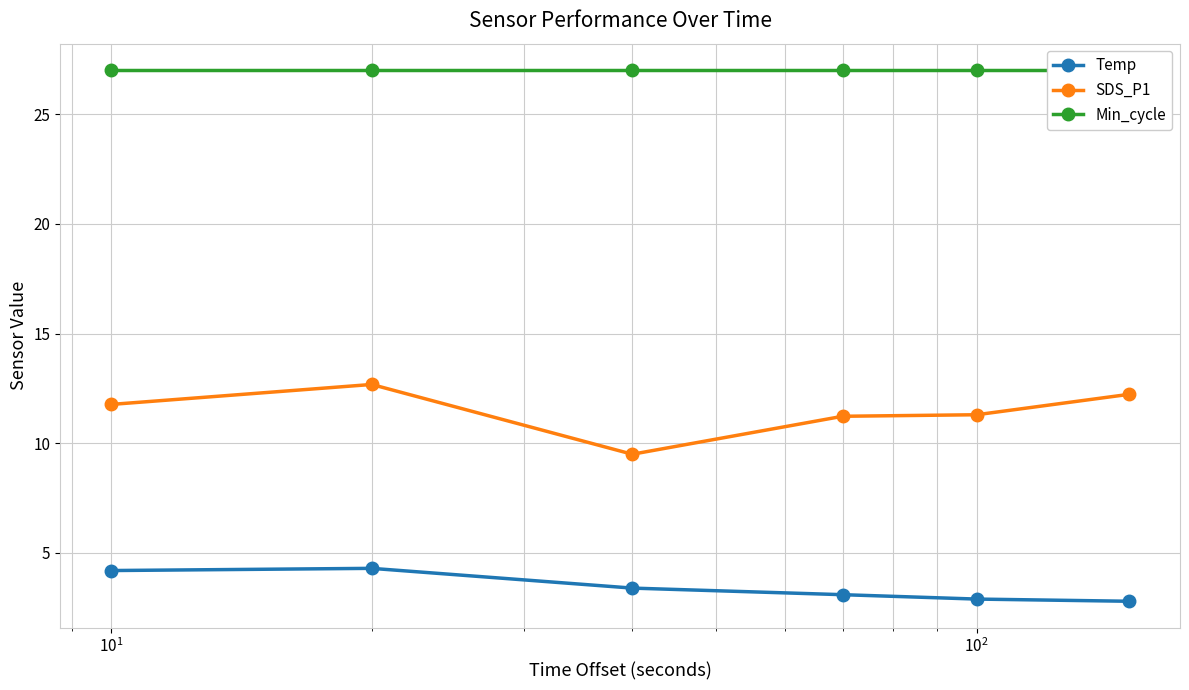

What is the minimum value for SDS_P1?

9.5